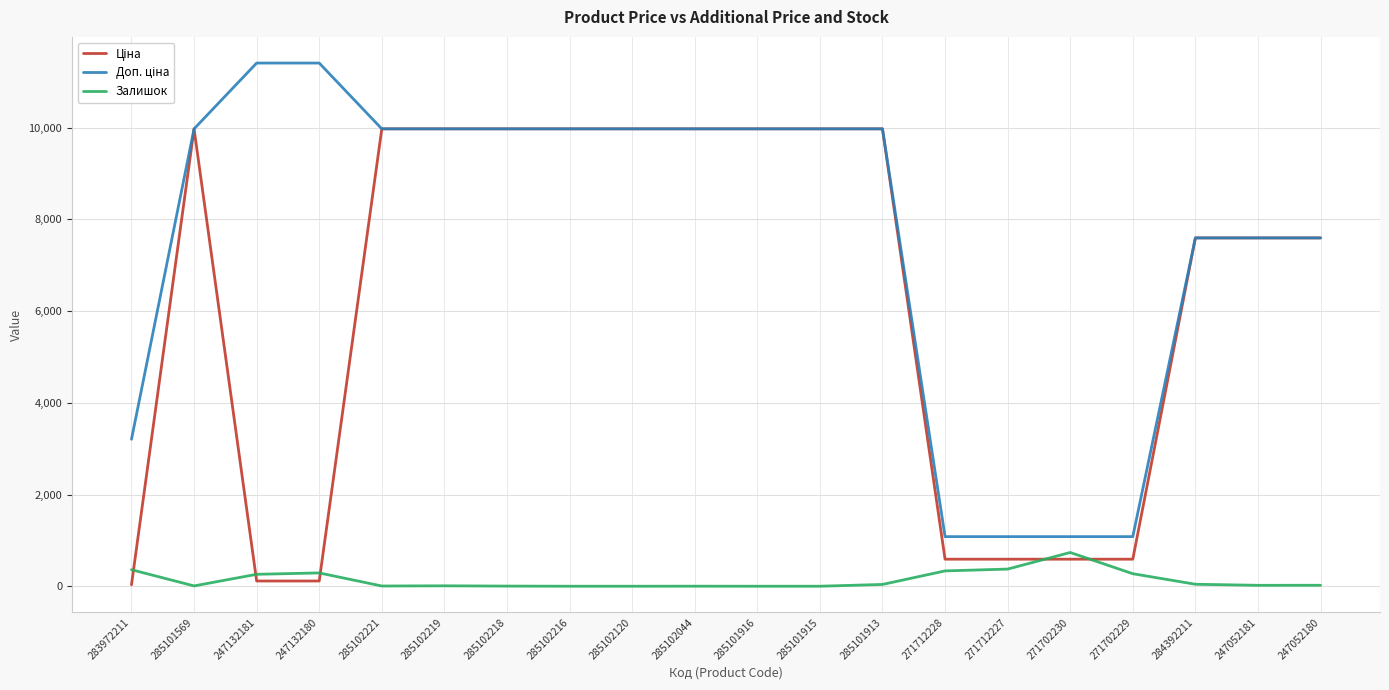

What is the maximum value shown in the chart?

11410.0